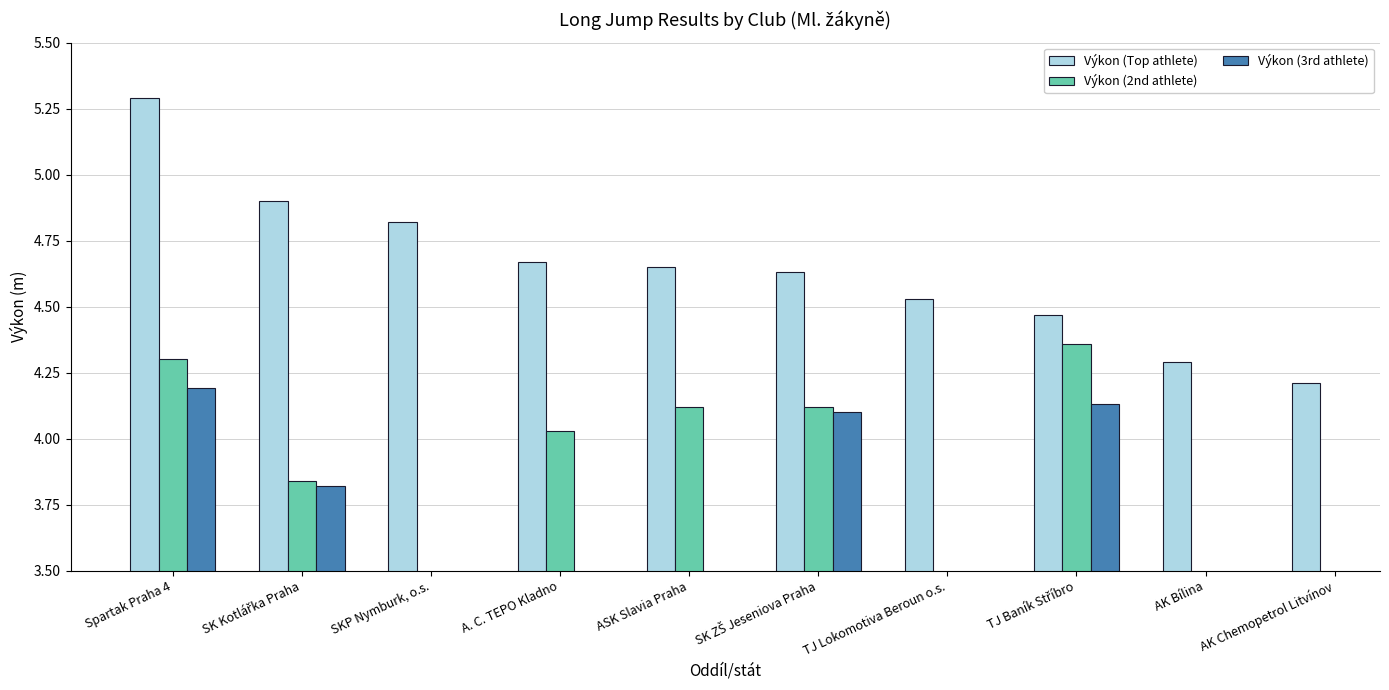

What is the difference between the maximum and second lowest values in the Výkon (Top athlete) series?

1.0